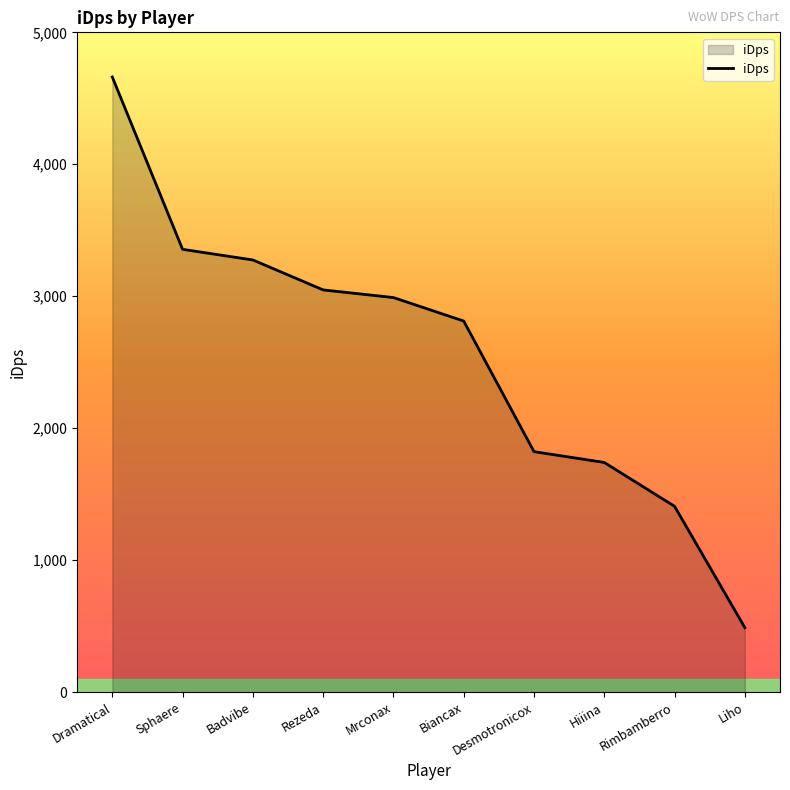

Reading left to right, list all the values displayed in this chart.

4661.5	3355.5	3274.8	3047.9	2990.0	2811.9	1822.2	1740.2	1407.8	488.6